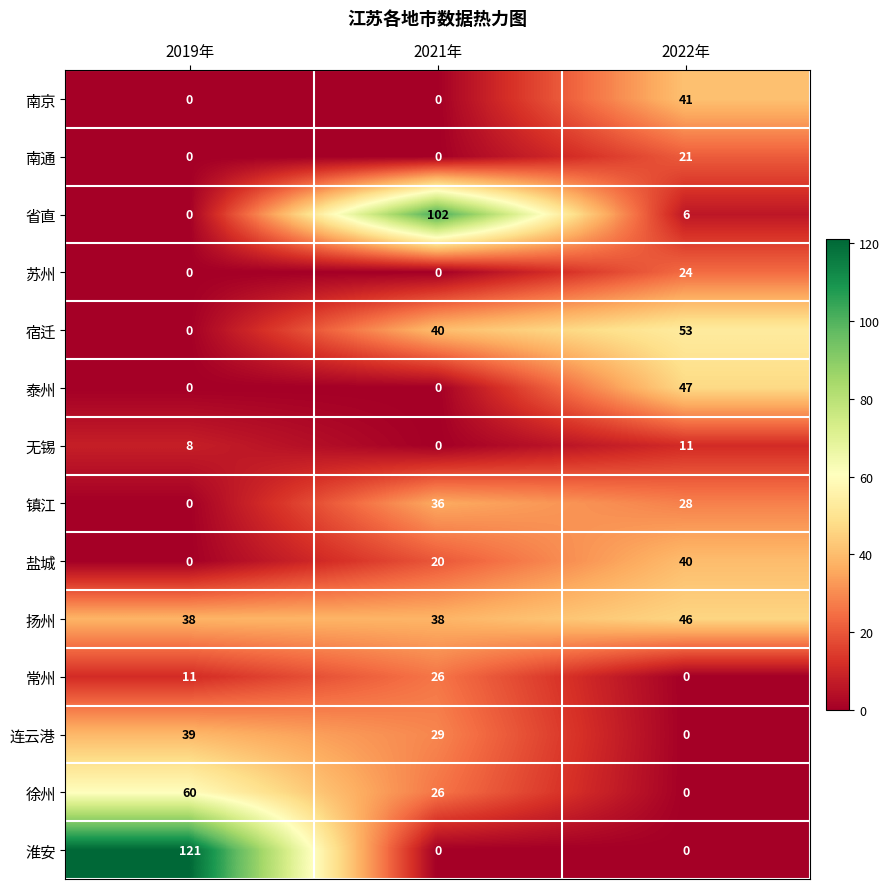

Which category has the lowest value in the 连云港 series?

2022年